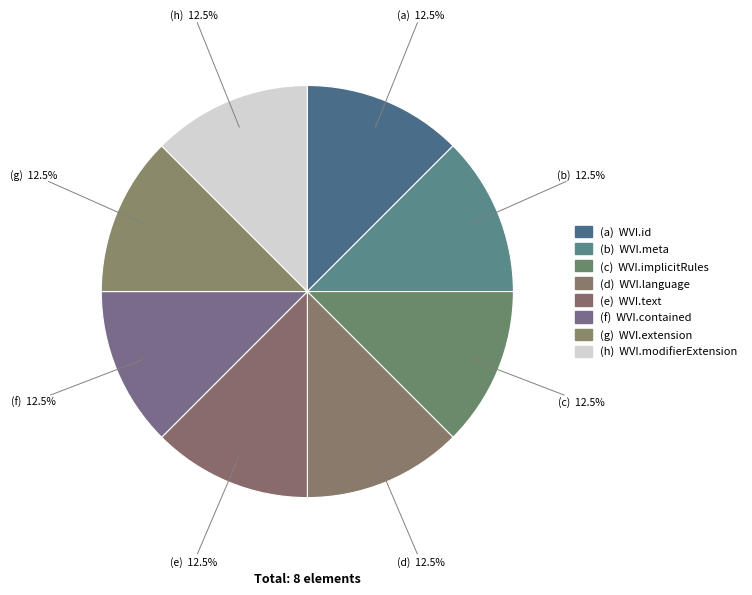

What is the smallest slice in the pie chart?

WVI.id